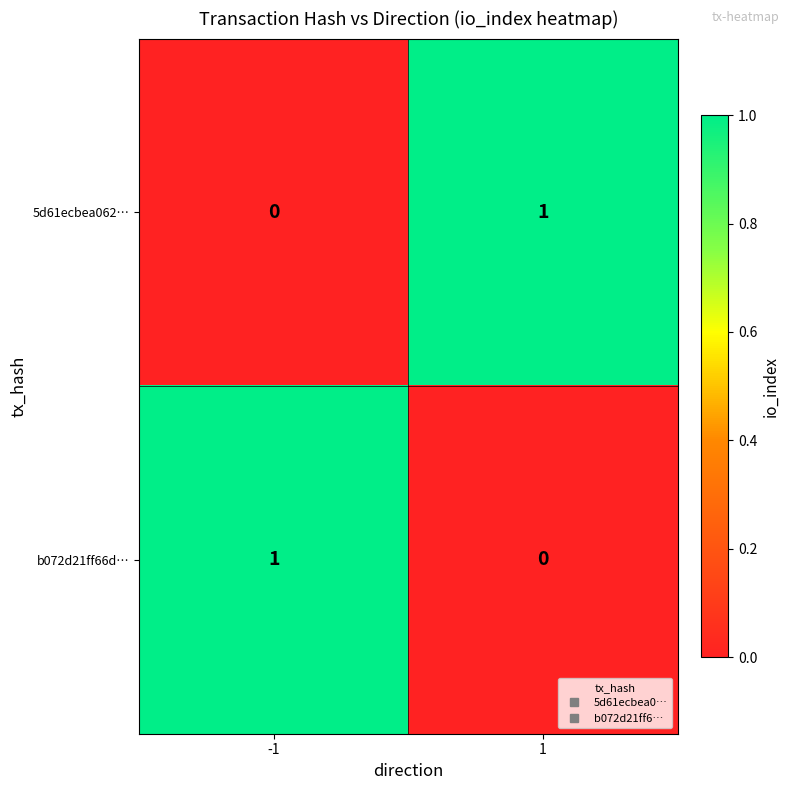

Reading left to right, list all the values displayed in this chart.

5d61ecbea062…: 0	1
b072d21ff66d…: 1	0